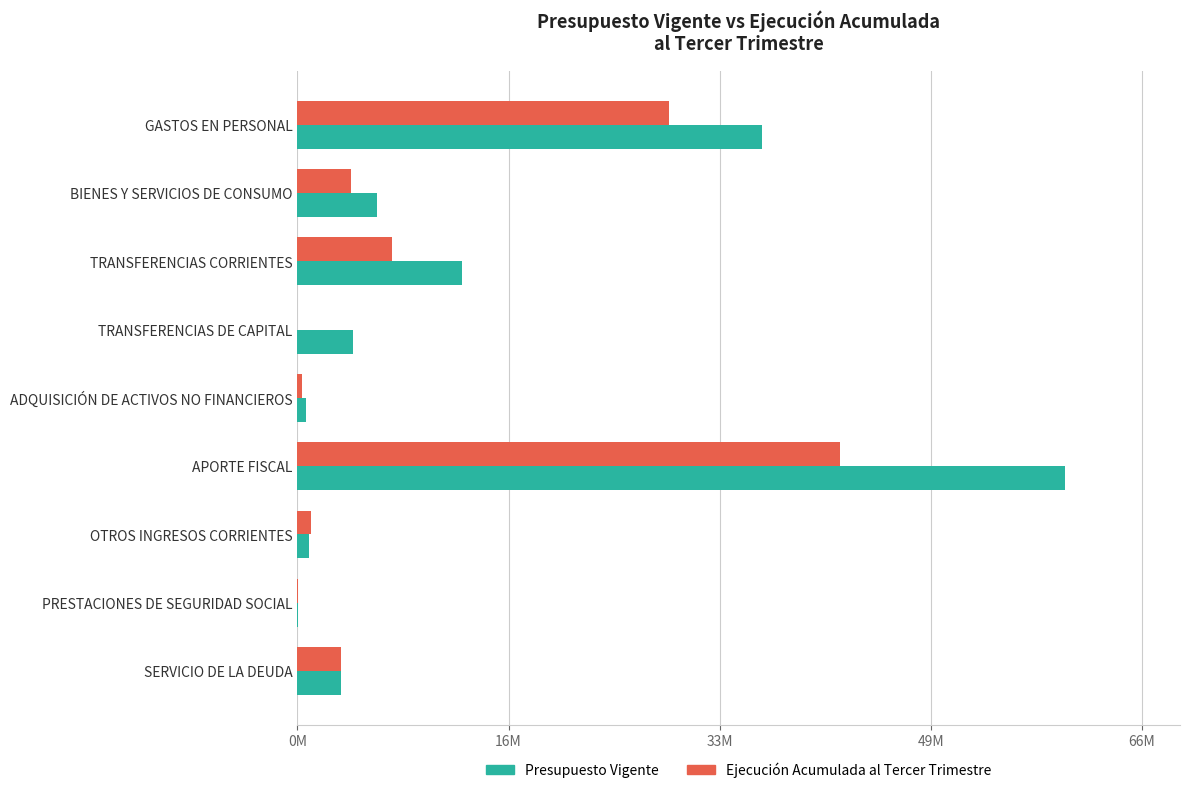

What are all the series names shown in the legend?

Presupuesto Vigente, Ejecución Acumulada al Tercer Trimestre